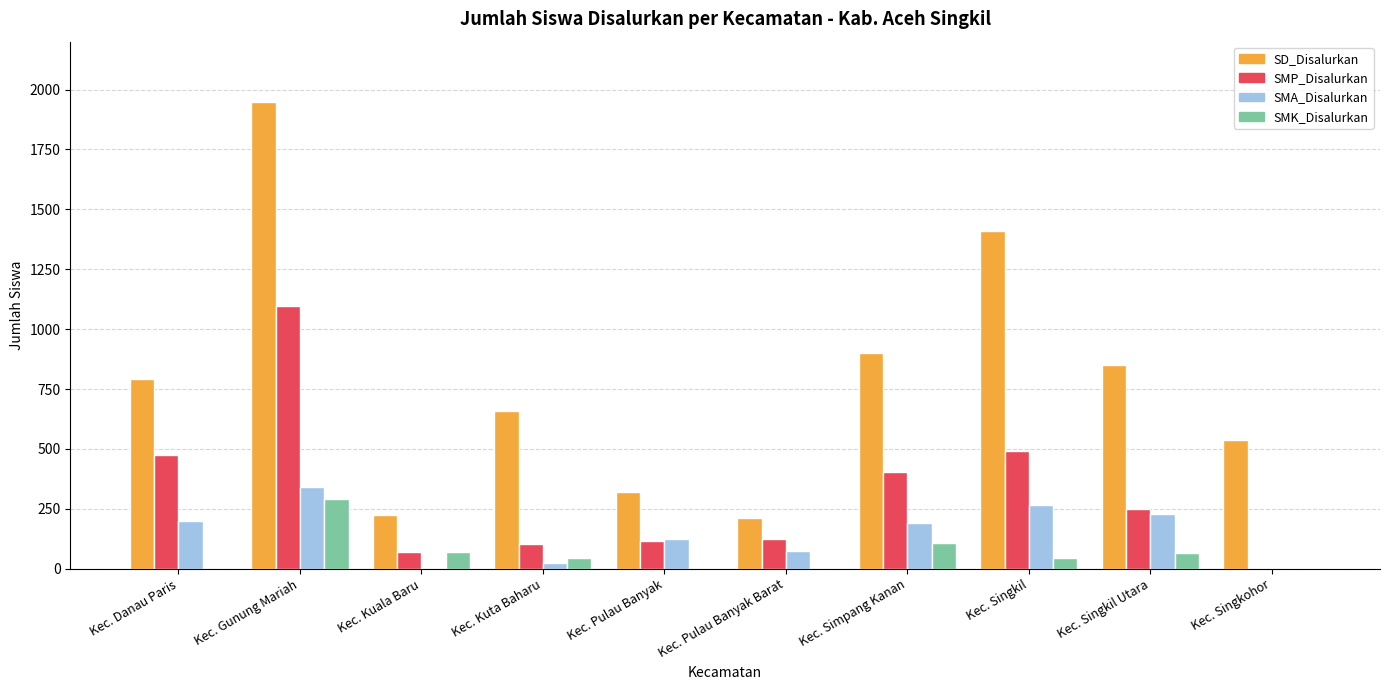

At which label does SD_Disalurkan reach its peak?

Kec. Gunung Mariah